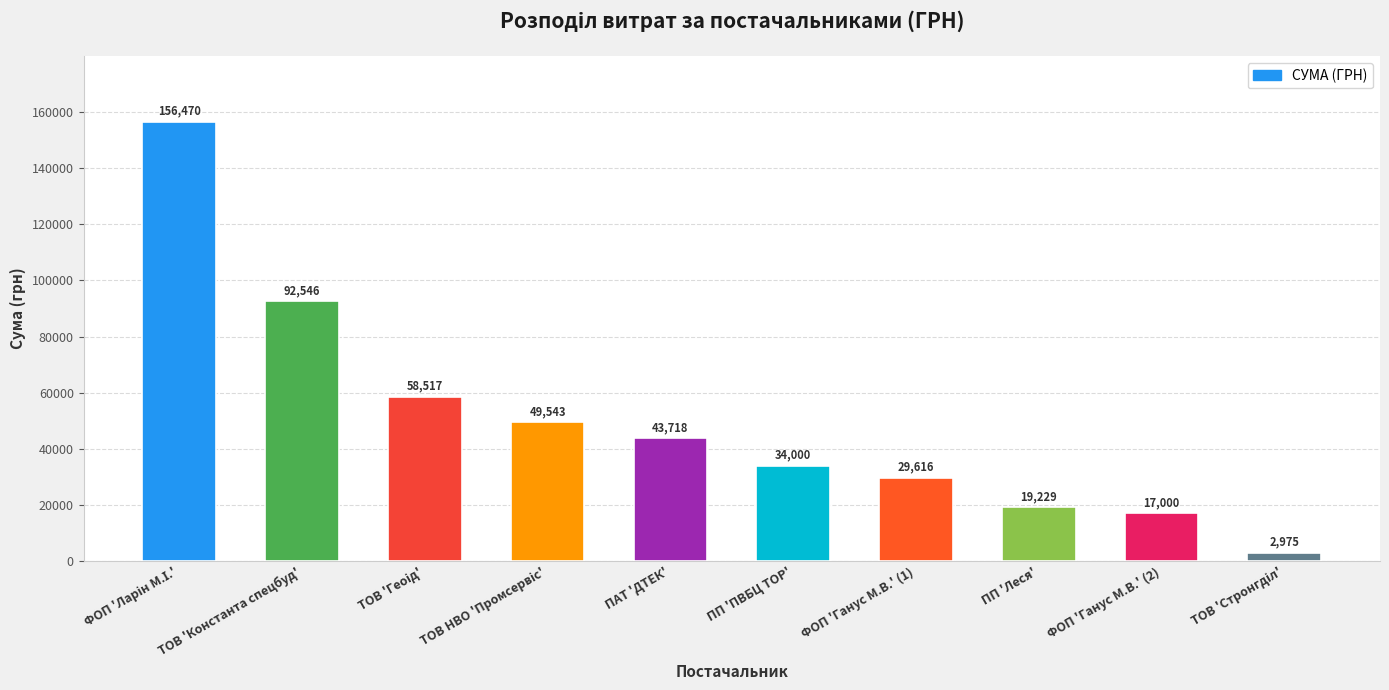

Which has a higher value, ПП 'Леся' or ТОВ 'Константа спецбуд'?

ТОВ 'Константа спецбуд'